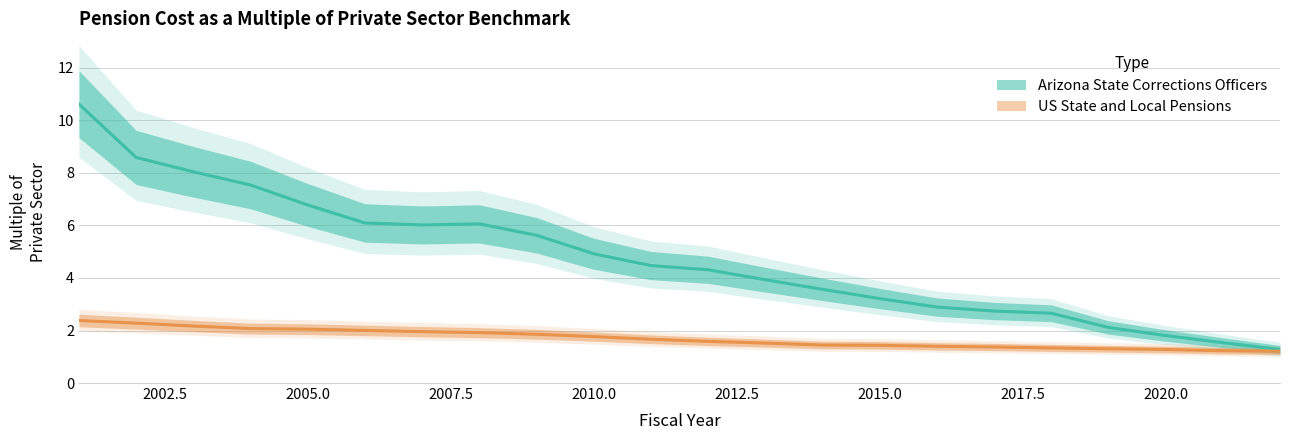

At which label is US State and Local Pensions closest to 1?

2022